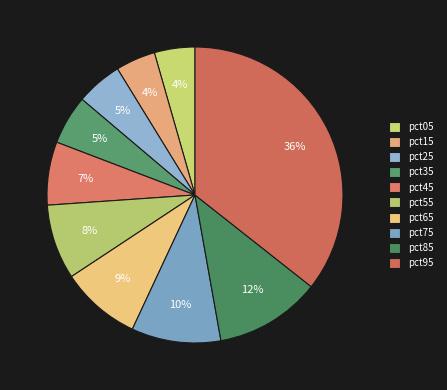

Count the number of slices in the pie.

10